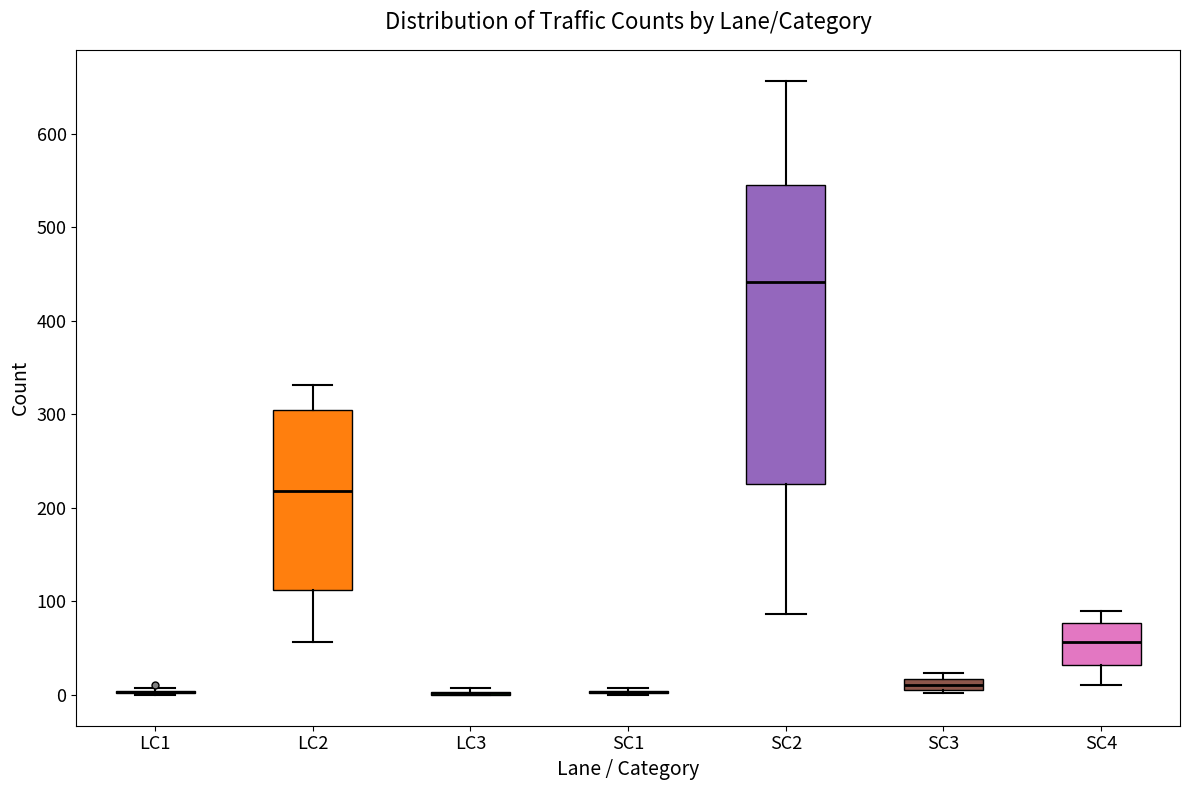

Comparing the boxes themselves (not the whiskers), which one is the tallest?

SC2